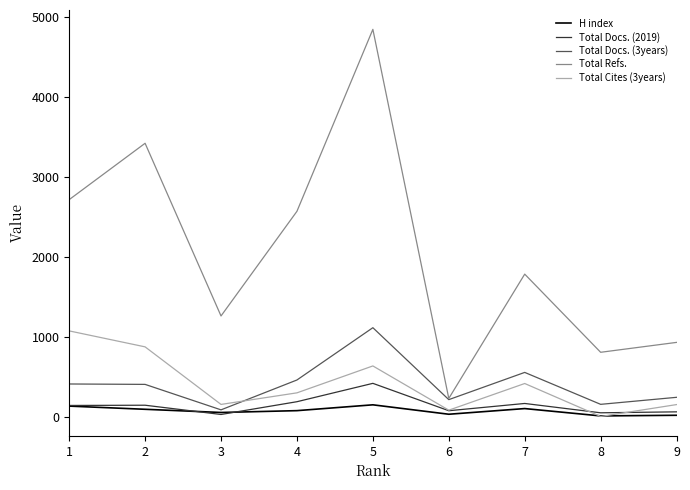

What is the spread (max minus min) of values at 3?

1234